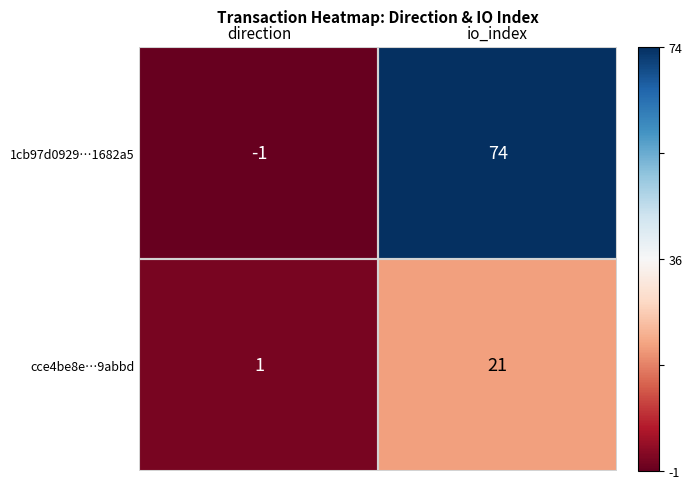

At io_index, list the series in order from largest to smallest.

1cb97d0929…1682a5, cce4be8e…9abbd